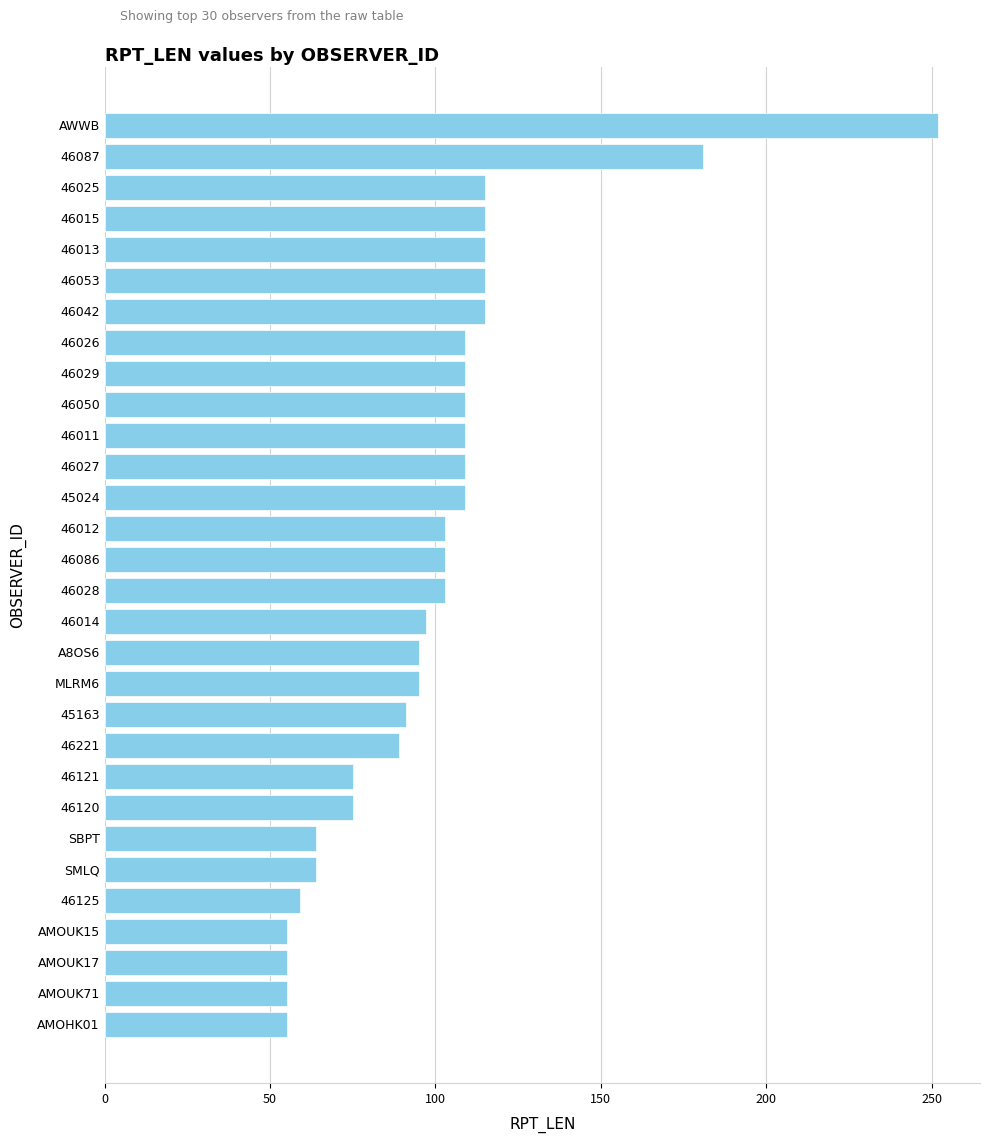

Does the chart contain stacked bars?

No